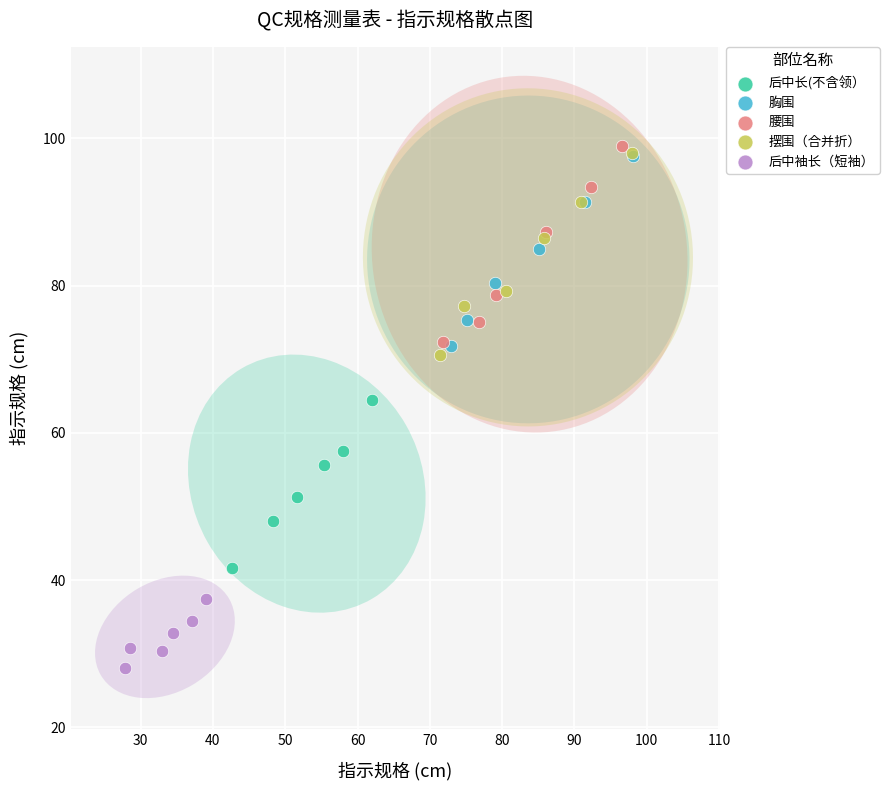

Which series contains the lowest Y value?

后中袖长（短袖）